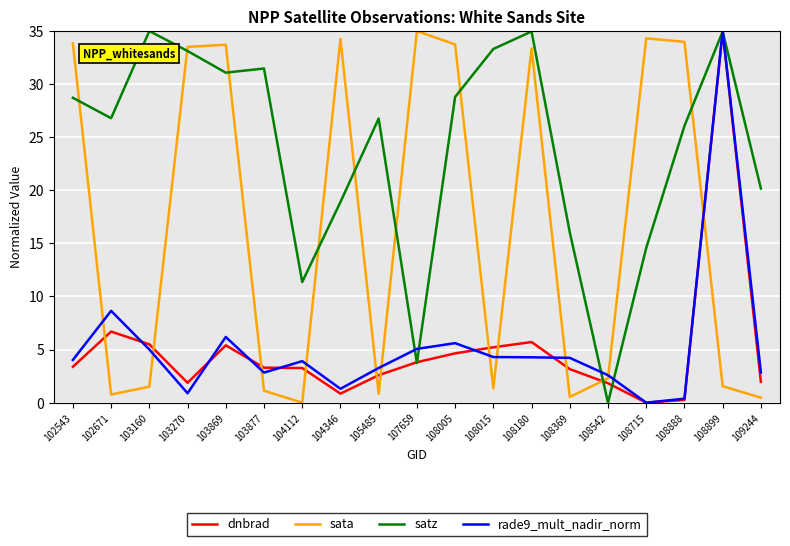

The value of sata at 107659 is 35.0. True or false?

True